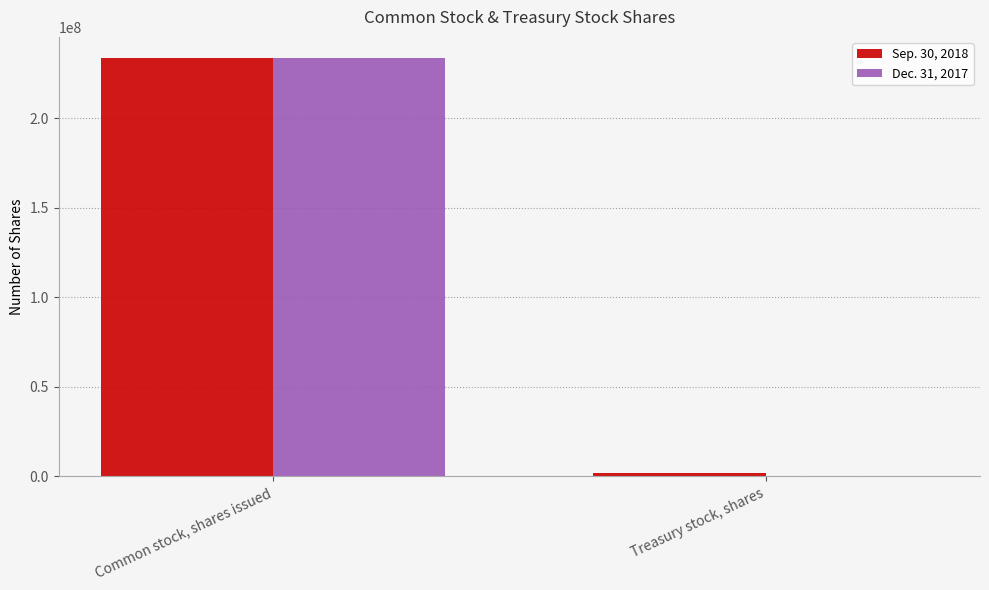

Reading left to right, transcribe all the data shown in this chart.

Sep. 30, 2018: 233666809	1824835
Dec. 31, 2017: 233287799	710